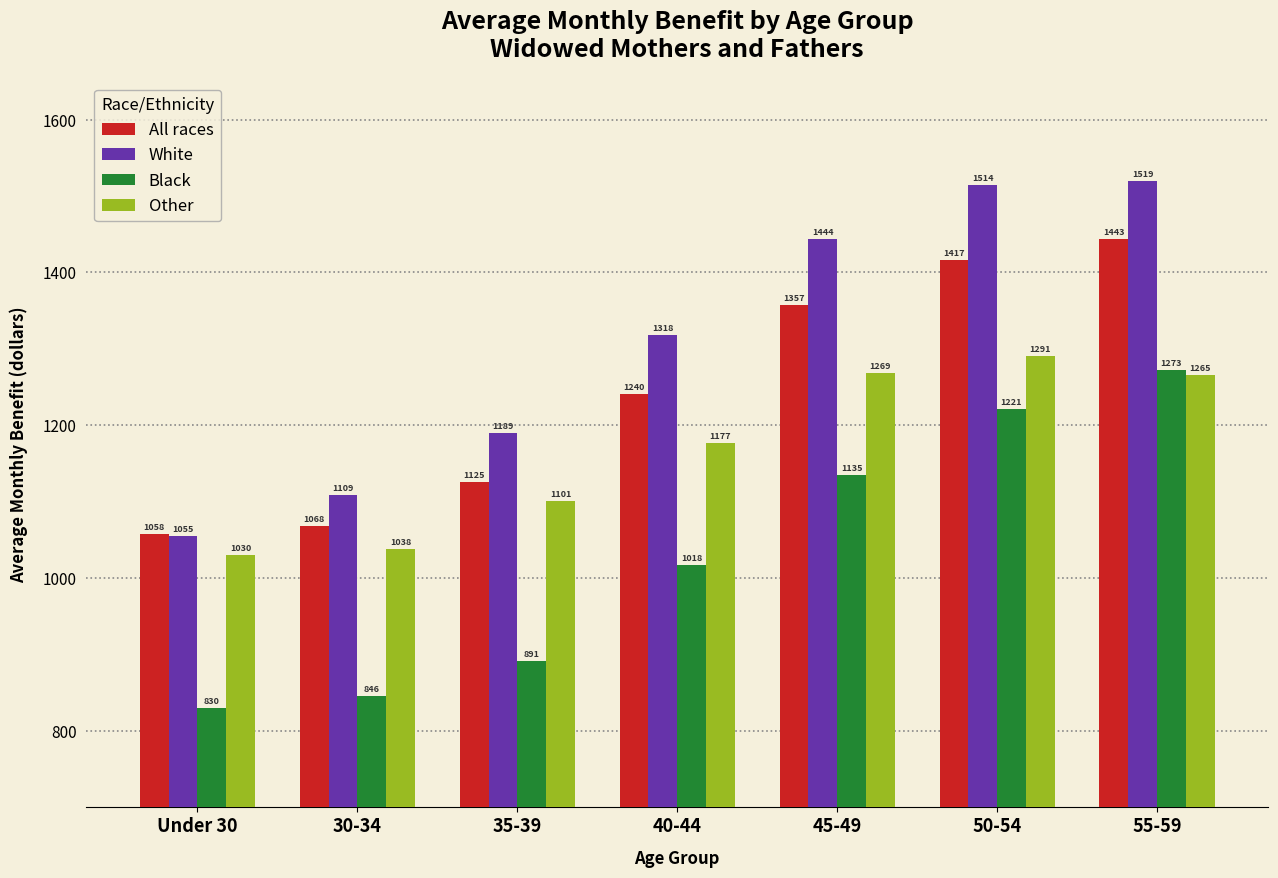

Which series has the largest total across all categories?

White